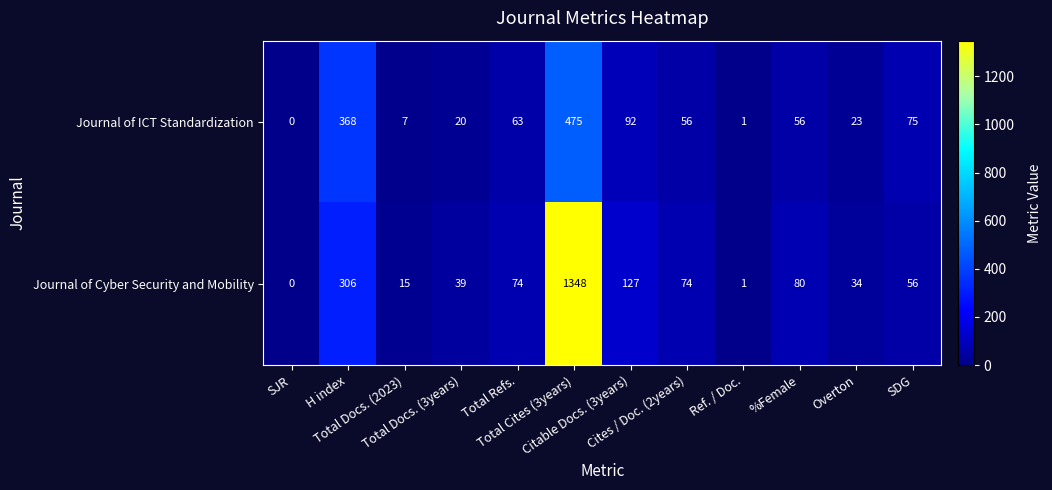

What is the maximum value for Journal of ICT Standardization?

475